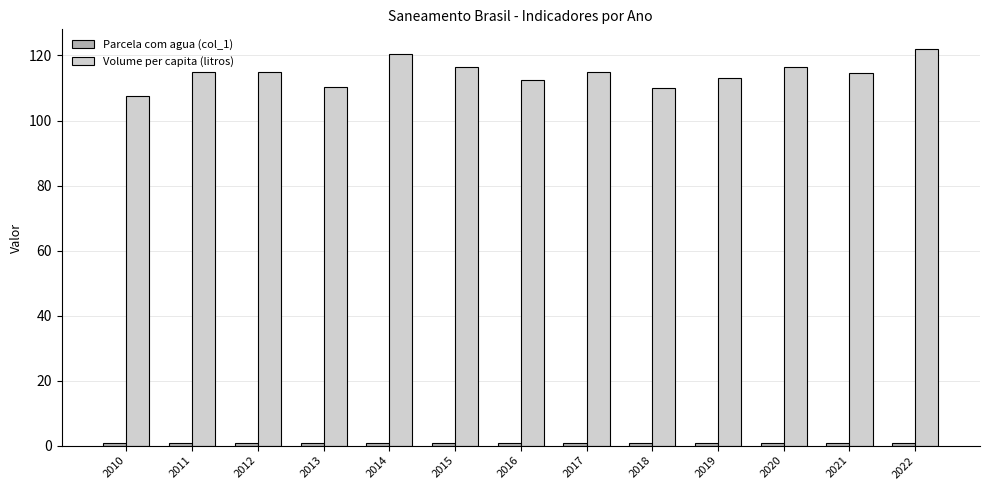

True or false: Volume per capita (litros) has a value of 209.2 at 2020.

False